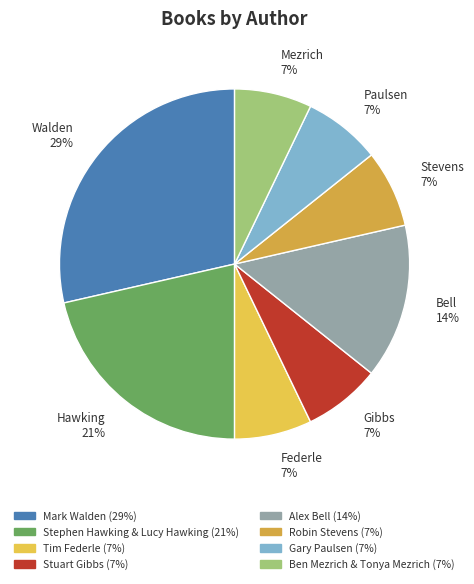

How many segments does this pie chart have?

8